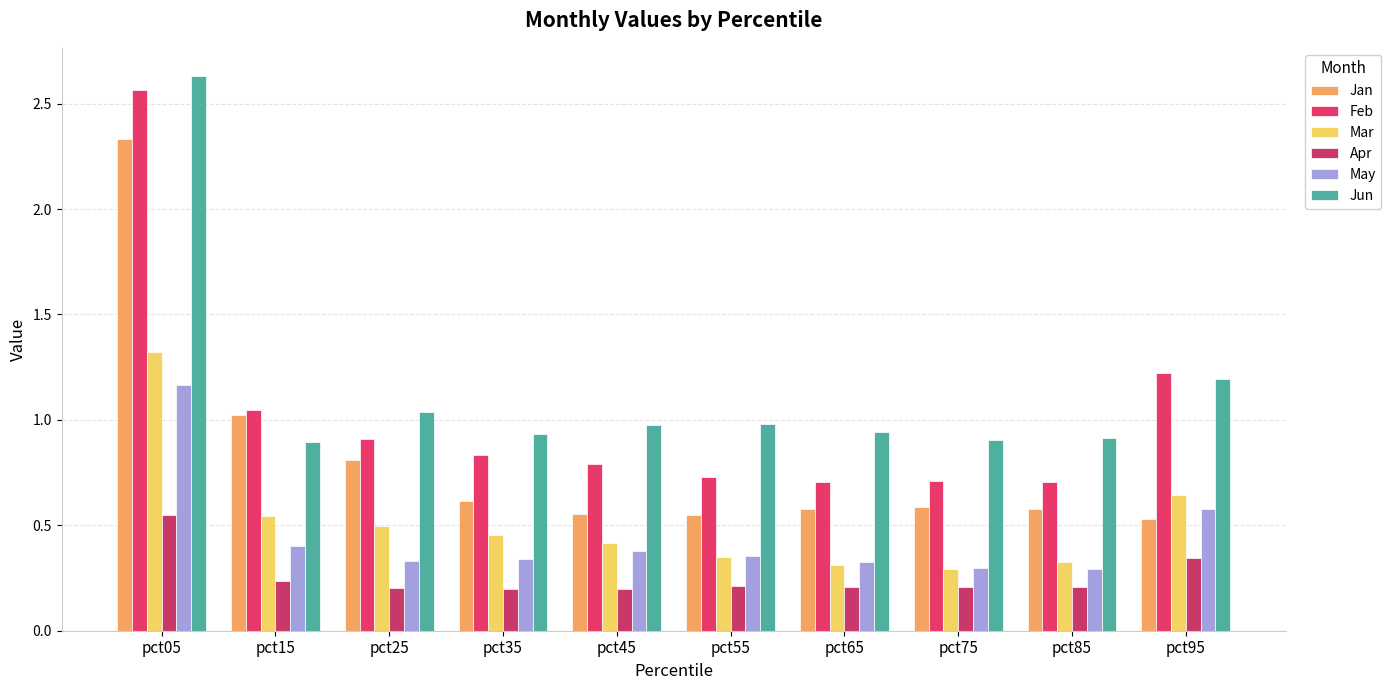

The value of Mar at pct95 is 1.1. True or false?

False